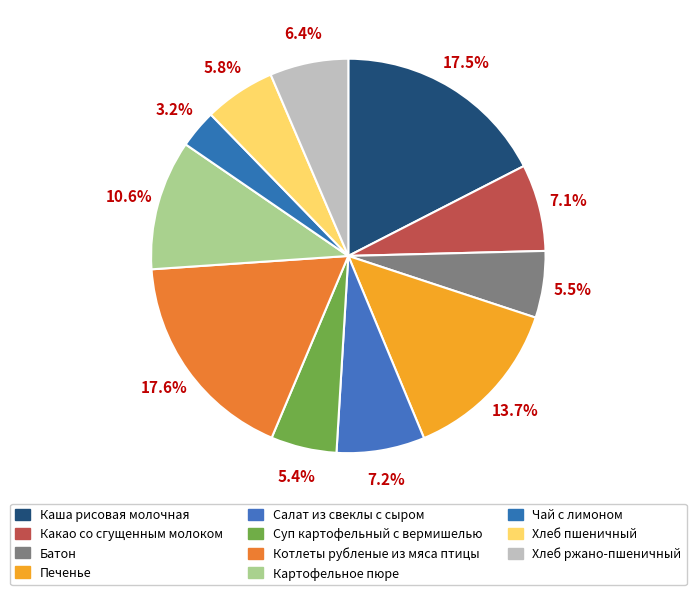

To the nearest percent, what is the difference between the Каша рисовая молочная and Чай с лимоном slice percentages?

14%